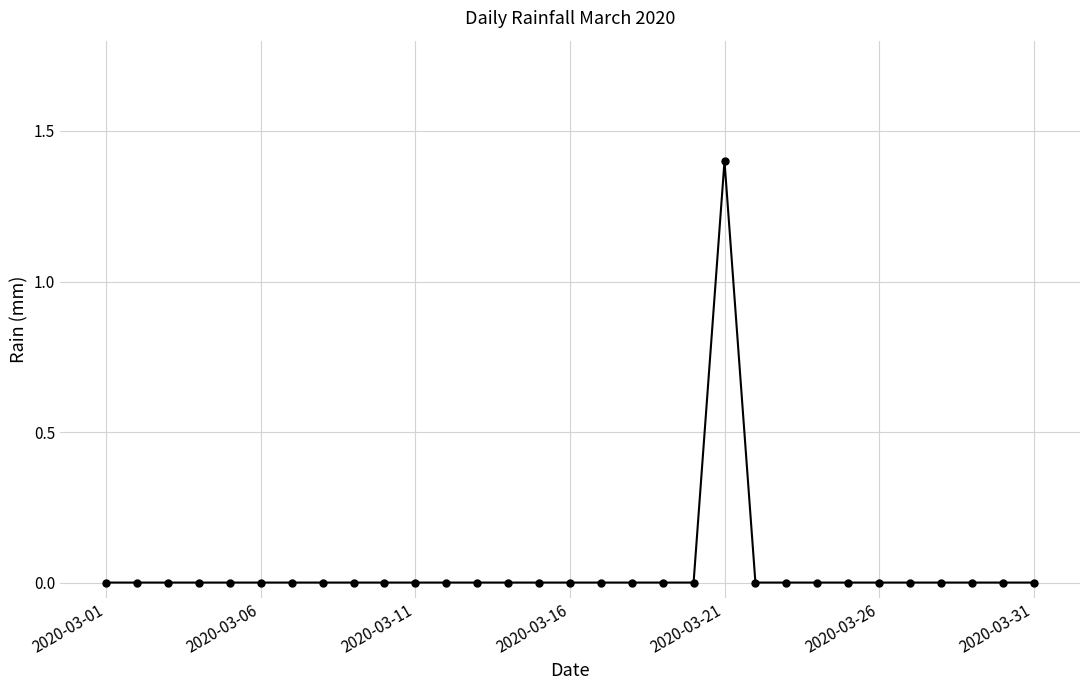

What is the sum of all values?

1.4